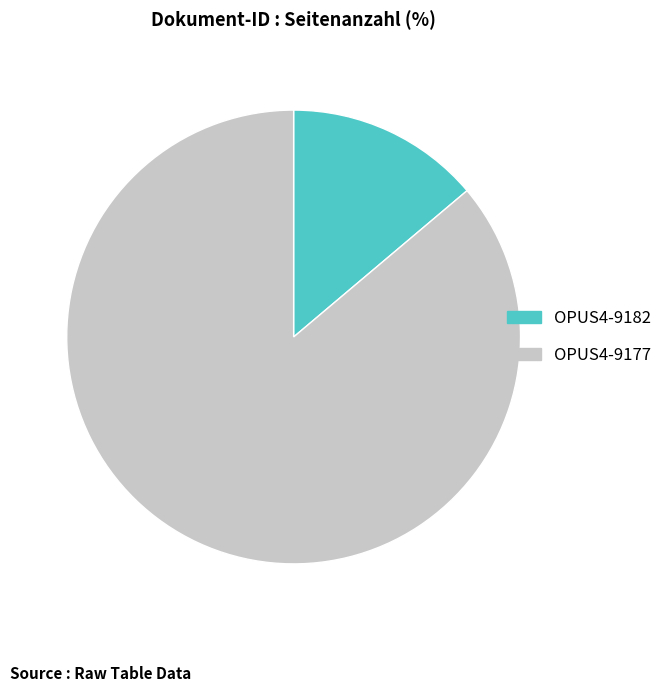

Does OPUS4-9182 represent more than half of the total?

No